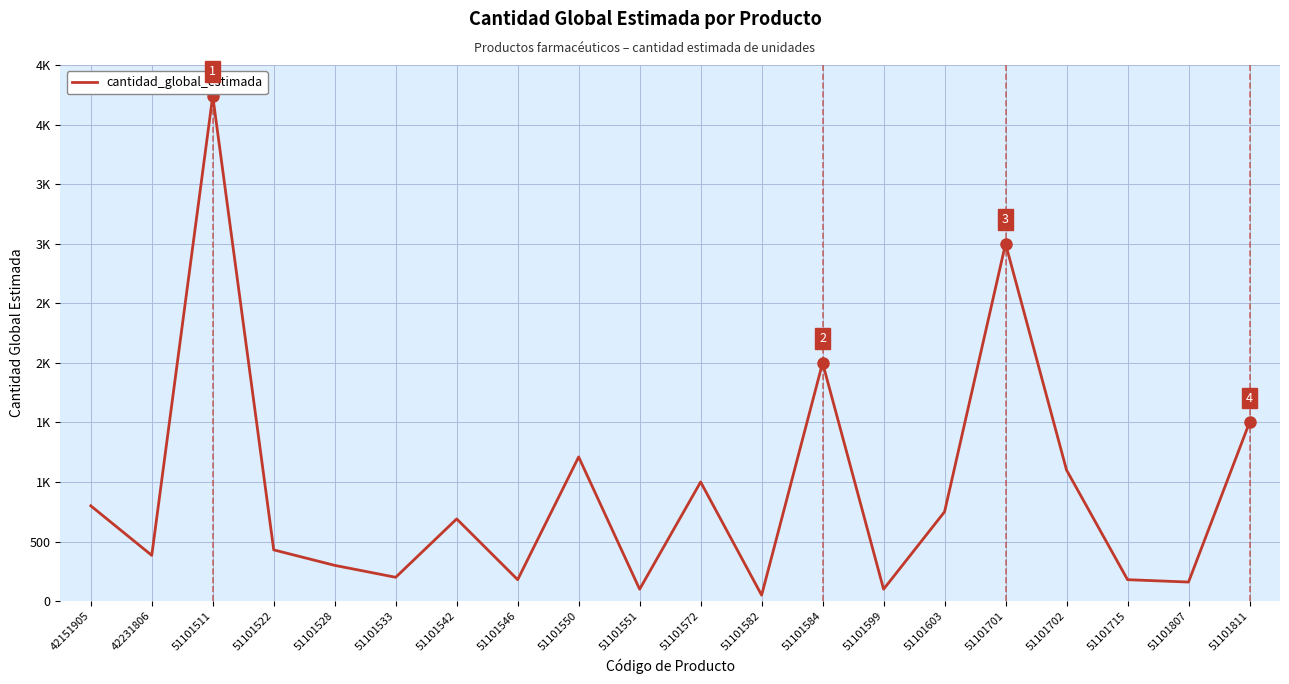

Reading right to left, what are all the values shown in this chart?

1500	160	180	1100	3000	750	100	2000	50	1000	100	1210	180	690	200	300	430	4240	384	800